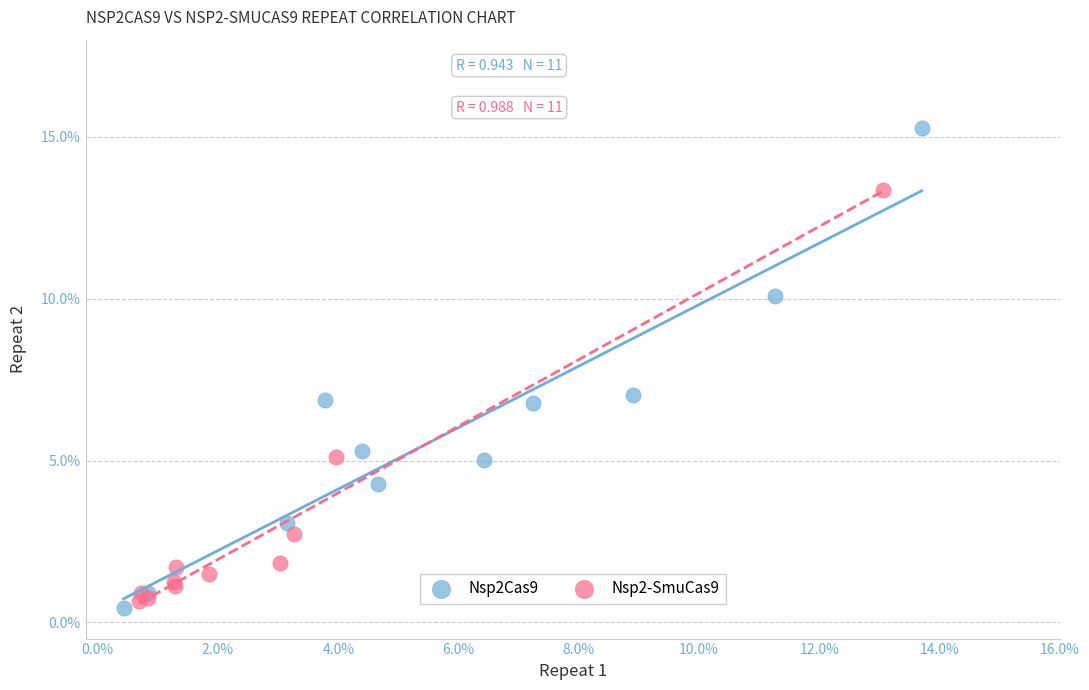

What are all the series names shown in the legend?

Nsp2Cas9, Nsp2-SmuCas9